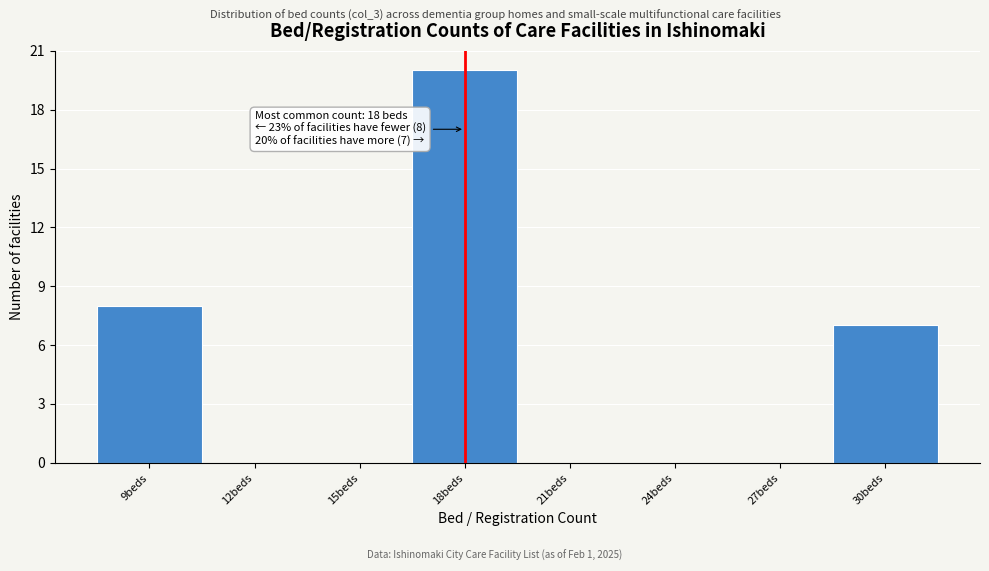

Over which range of the x-axis is the bar tallest?

16.5 to 19.5